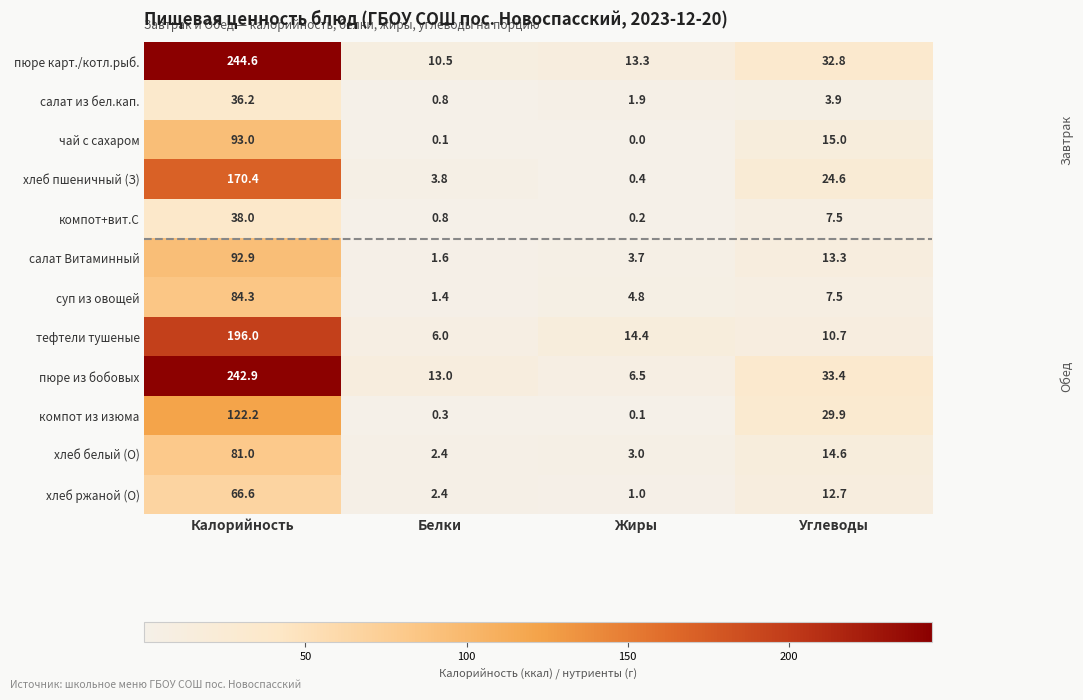

Where does the хлеб ржаной (О) series first go above 12?

Калорийность